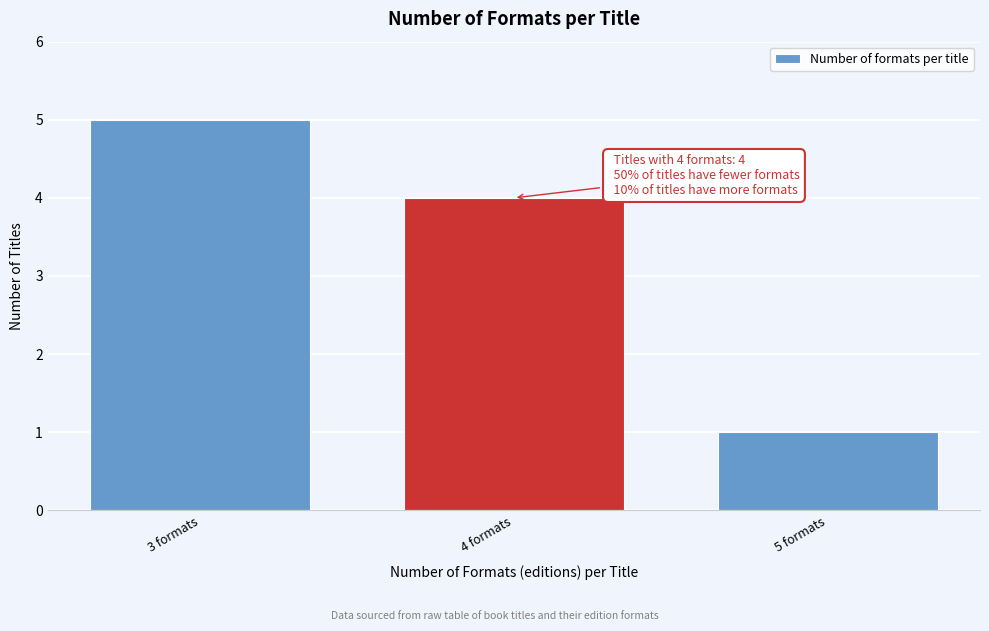

Reading right to left, transcribe all the data shown in this chart.

5 formats=1	4 formats=4	3 formats=5